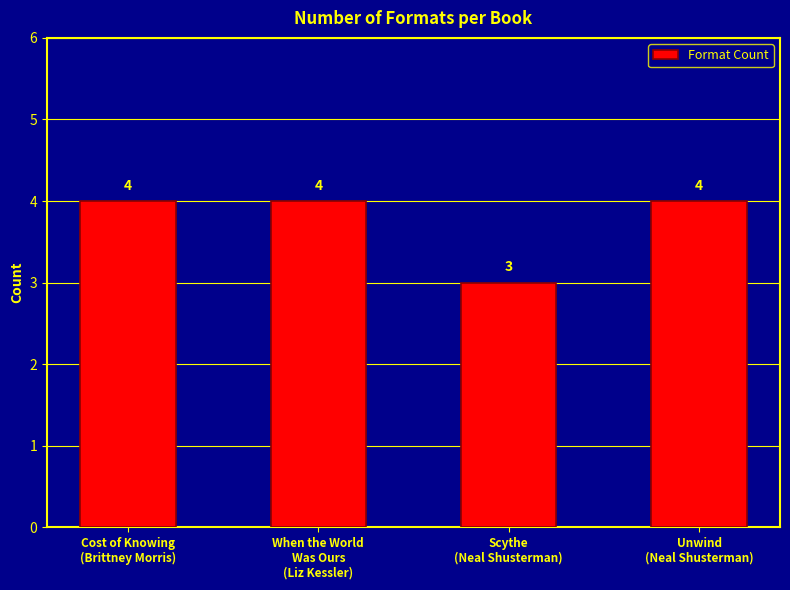

What is the label of the 2nd bar from the left?

When the World
Was Ours
(Liz Kessler)